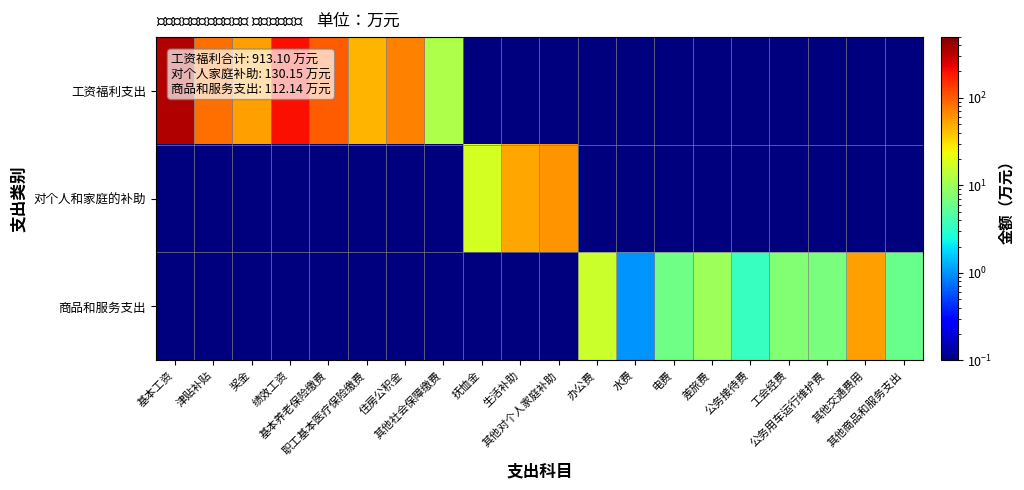

How many data points does each series have?

20